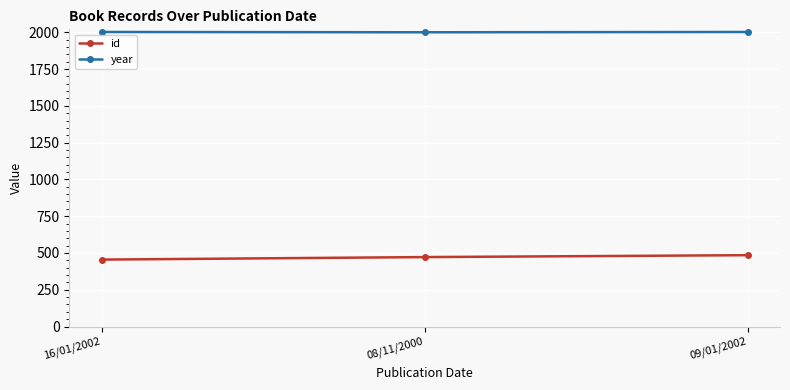

Is the value of year at 16/01/2002 greater than the value of id at 16/01/2002?

Yes